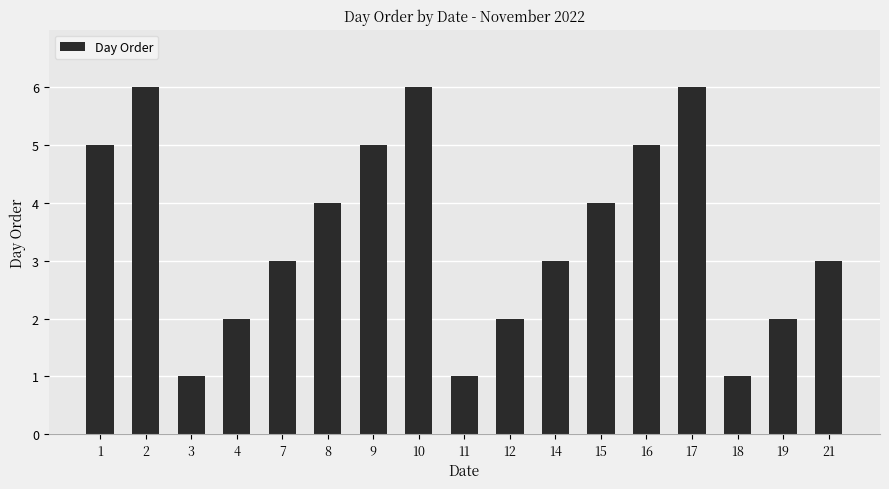

What is the maximum value shown in the chart?

6